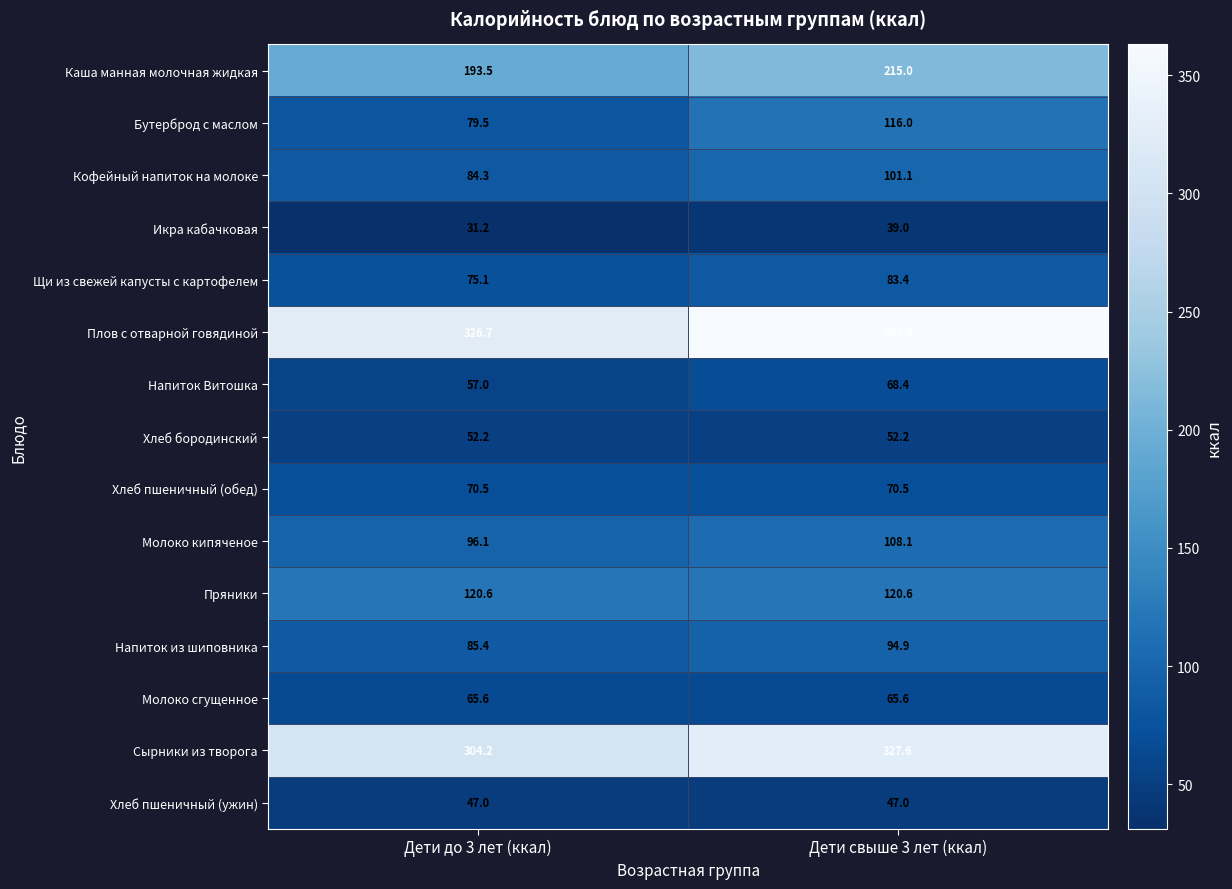

What is the sum of all Хлеб бородинский values?

104.4